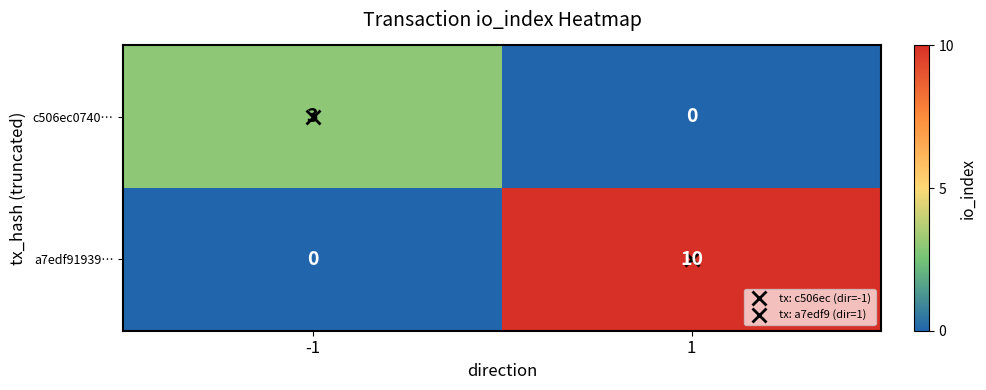

How many data points does each series have?

2